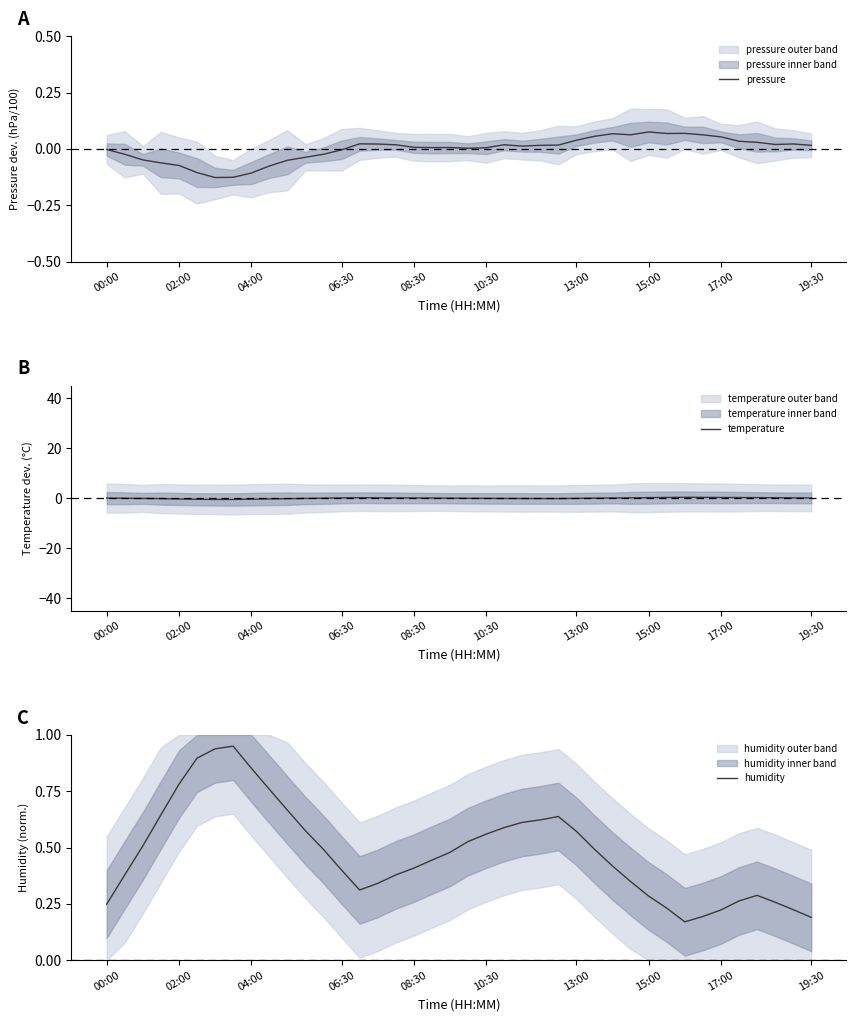

The value of humidity at 04:00 is 0.3. True or false?

False